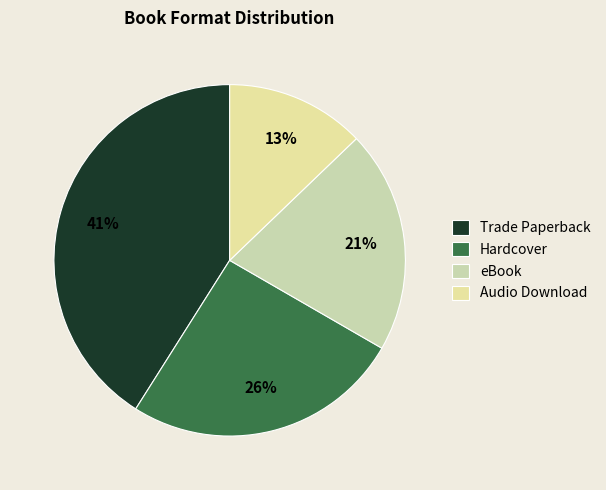

Which slice is the smallest?

Audio Download